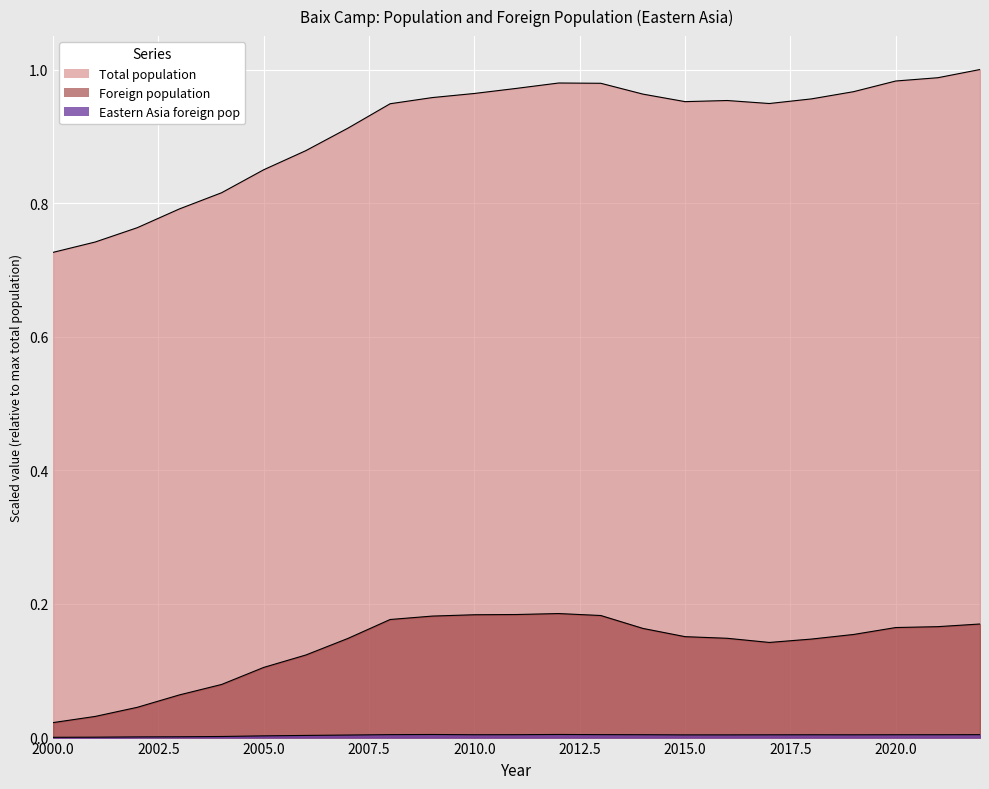

How many categories are shown in the chart?

23